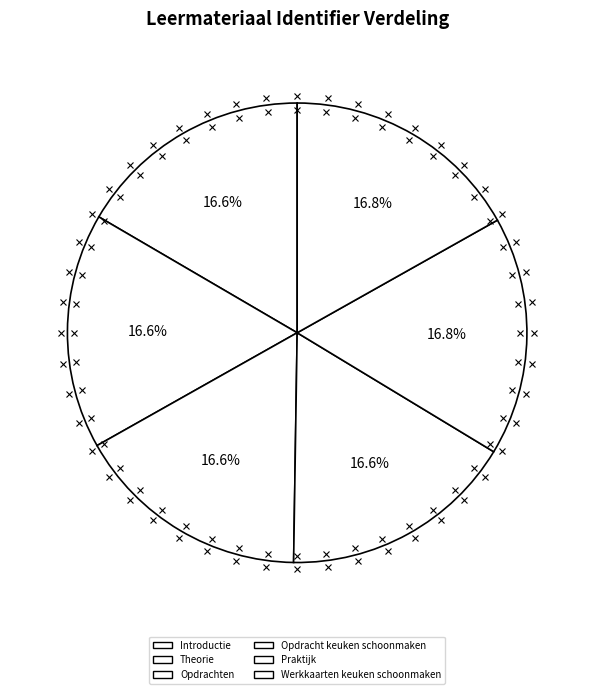

How many segments does this pie chart have?

6